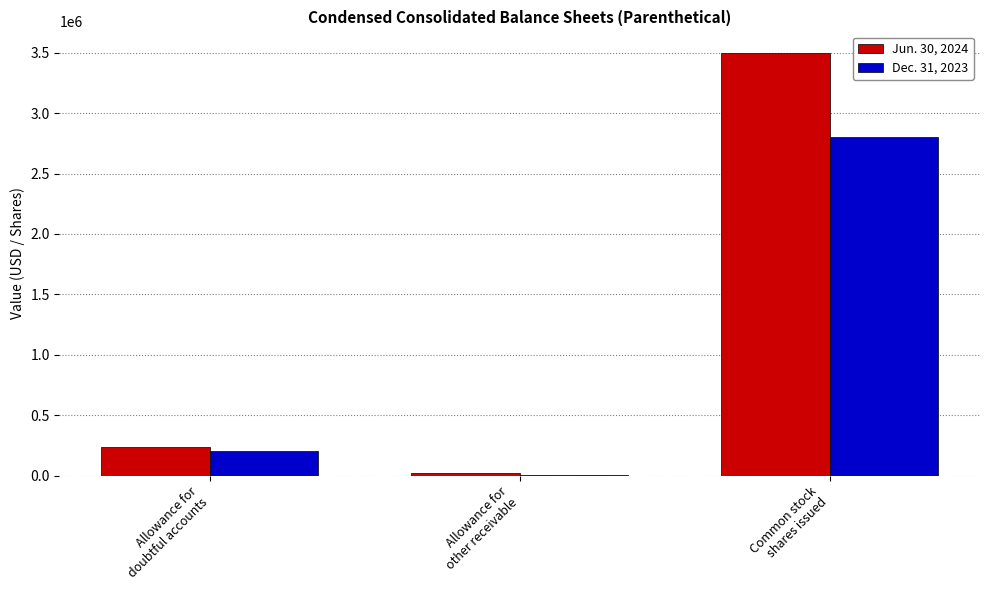

Which series has the largest total across all categories?

Jun. 30, 2024